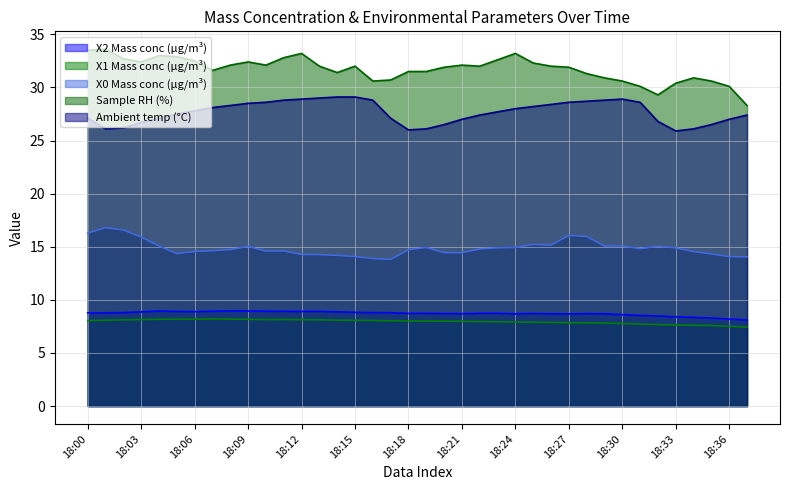

How many distinct data groups are displayed?

5